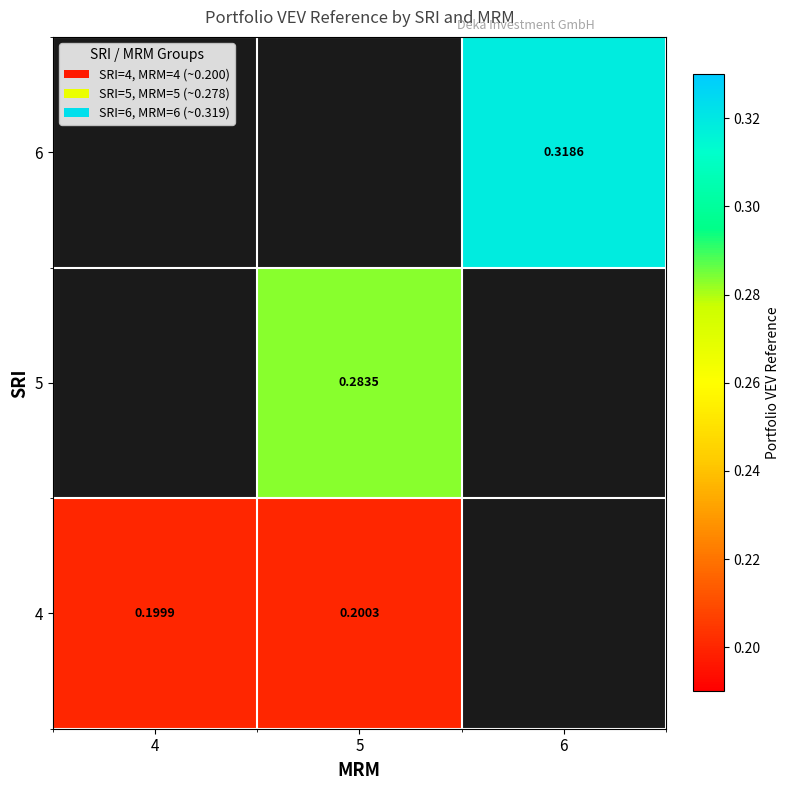

Is the value of 4 at 5 greater than the value of 6 at 6?

No